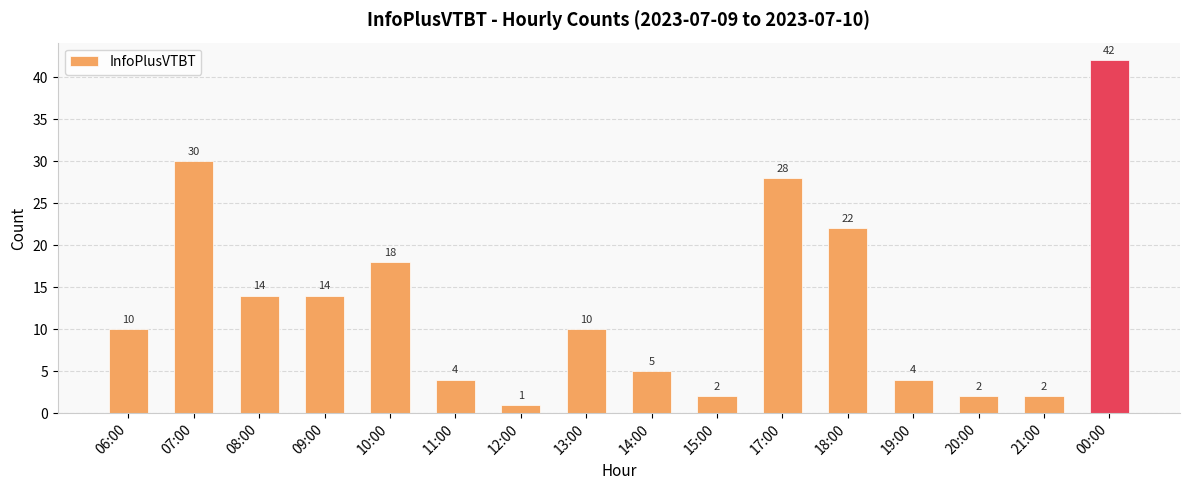

What is the change in value from 21:00 to 00:00?

+40